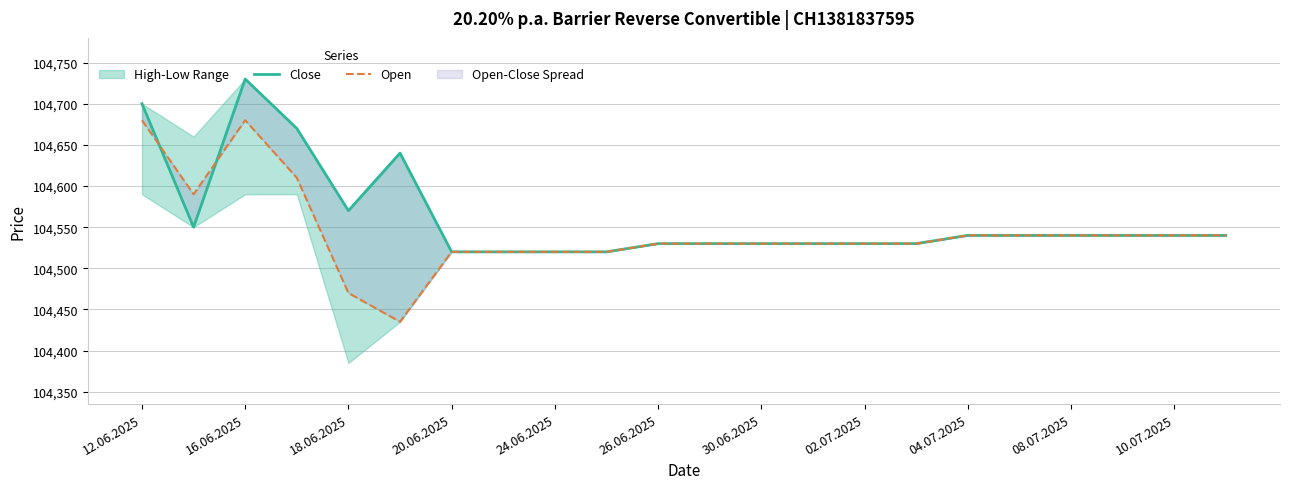

Rank the series at 17 from lowest to highest value.

Close, Open